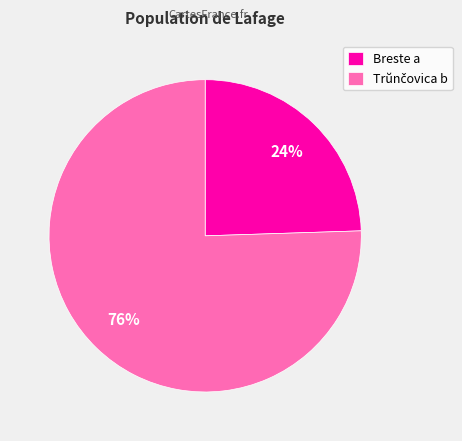

To the nearest percent, what is the average slice percentage?

50%